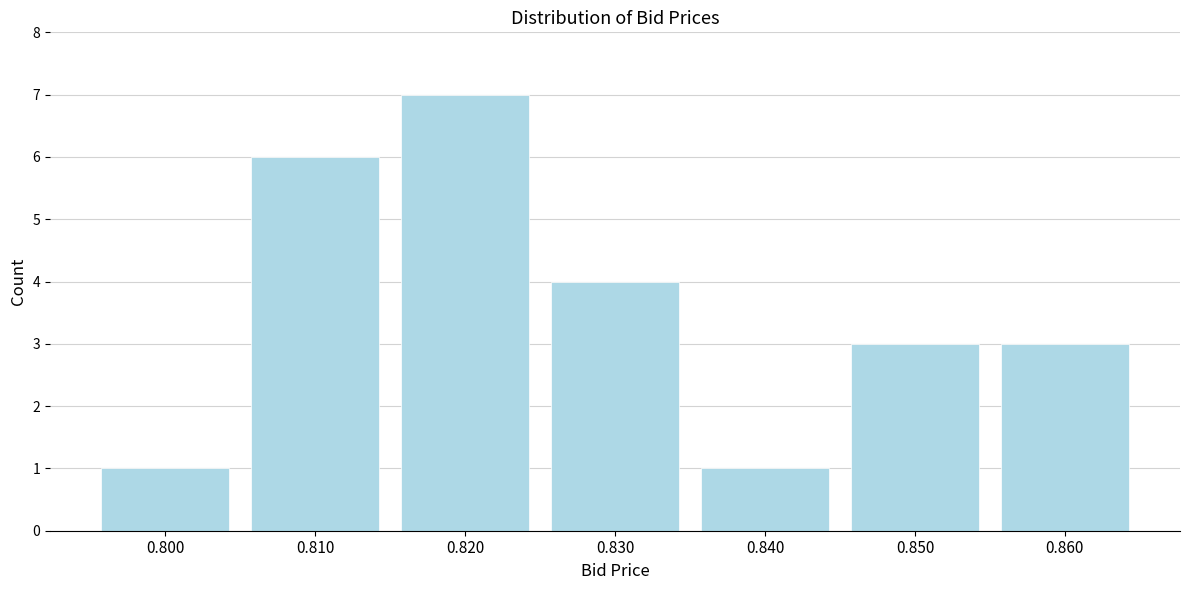

Reading left to right, transcribe this chart: for each bar, give the range it covers on the x-axis and its height. The values are not printed on the chart, so give them approximately, as read against the axis.

0.795 to 0.805: 1
0.805 to 0.815: 6
0.815 to 0.825: 7
0.825 to 0.835: 4
0.835 to 0.845: 1
0.845 to 0.855: 3
0.855 to 0.865: 3